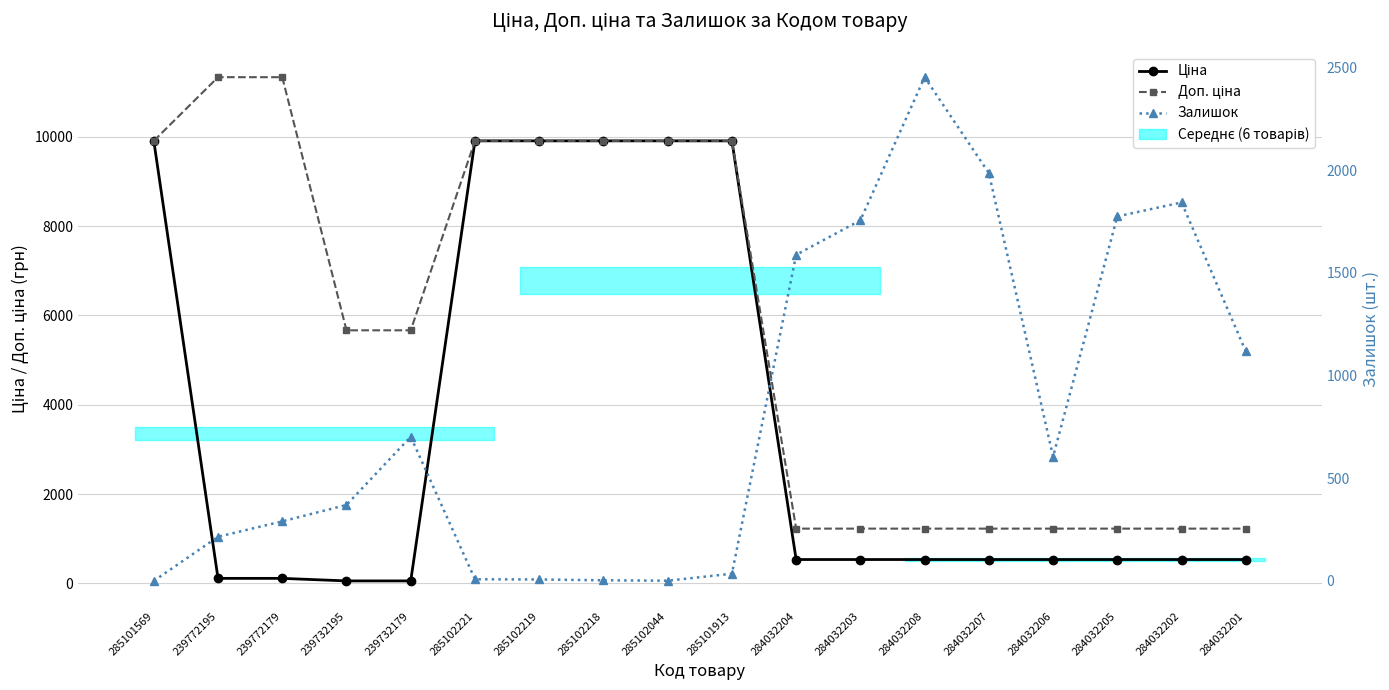

How many series are shown in this chart?

3